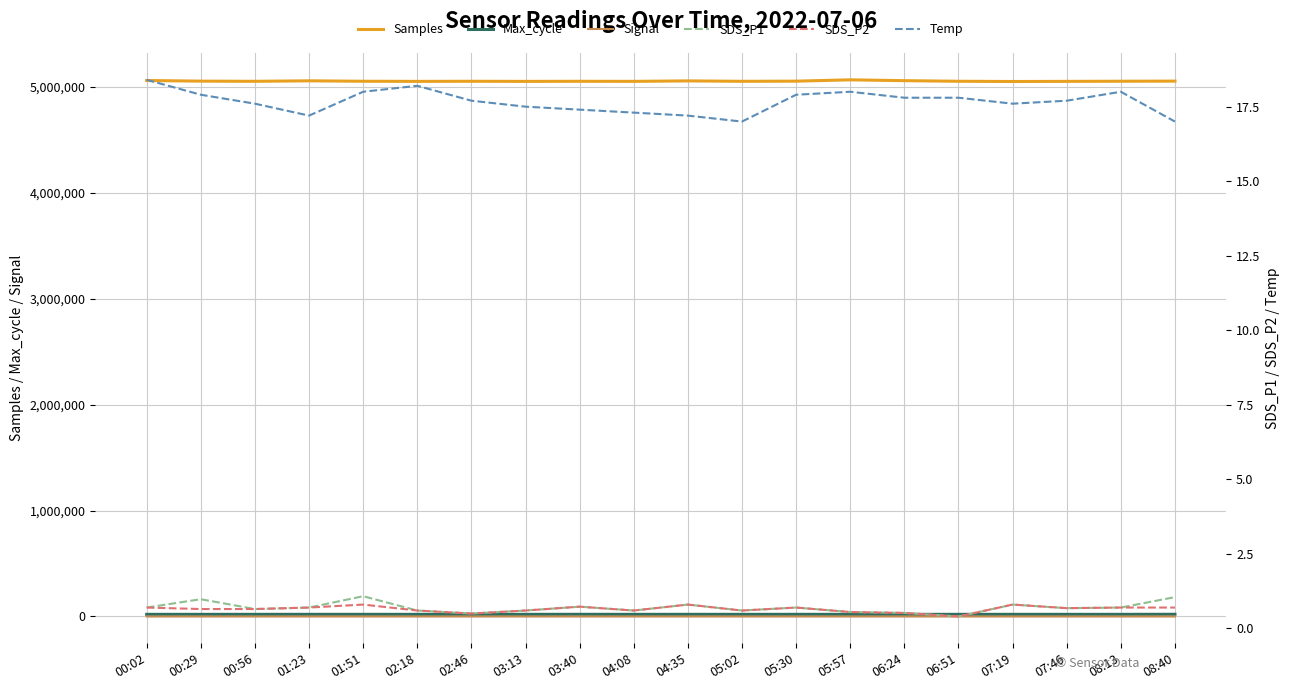

Which category has the lowest value in the Samples series?

07:19